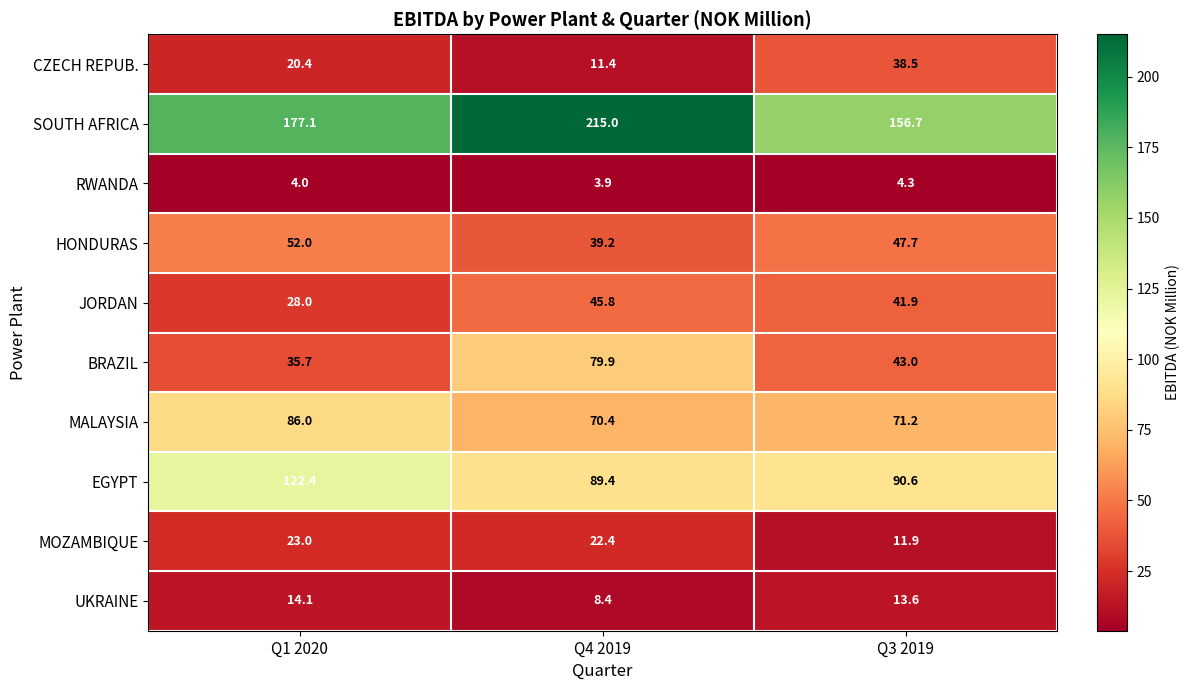

Where is CZECH REPUB. nearest to the value 24?

Q1 2020